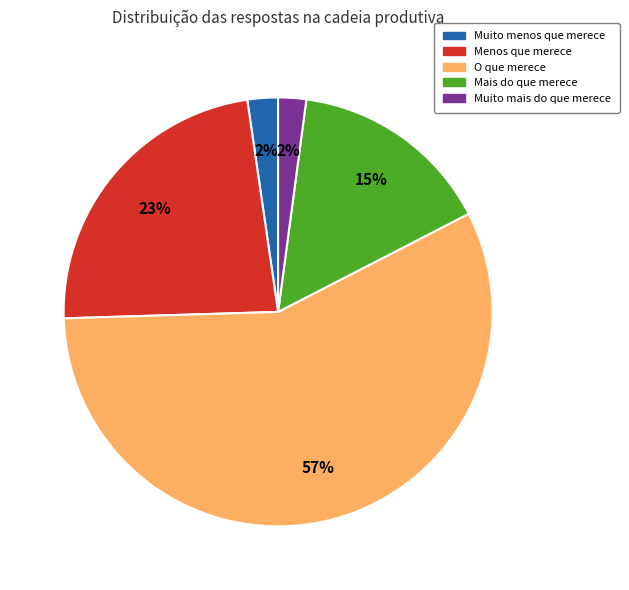

To the nearest percent, what is the difference between the Muito menos que merece and Mais do que merece slice percentages?

13%